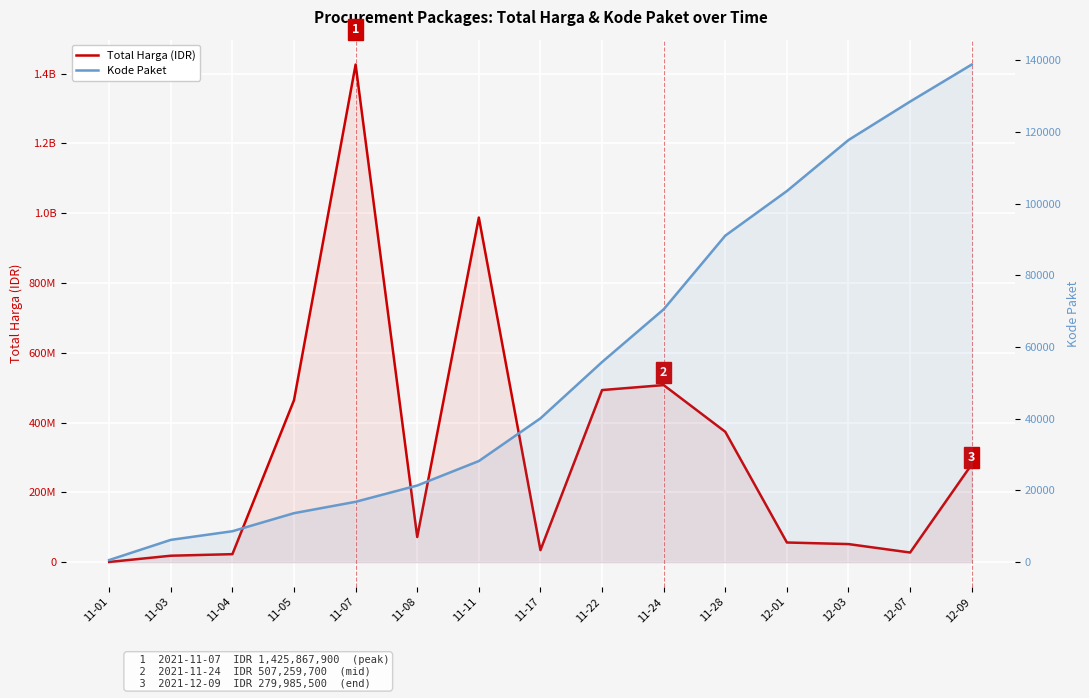

Count the number of categories in the chart.

15